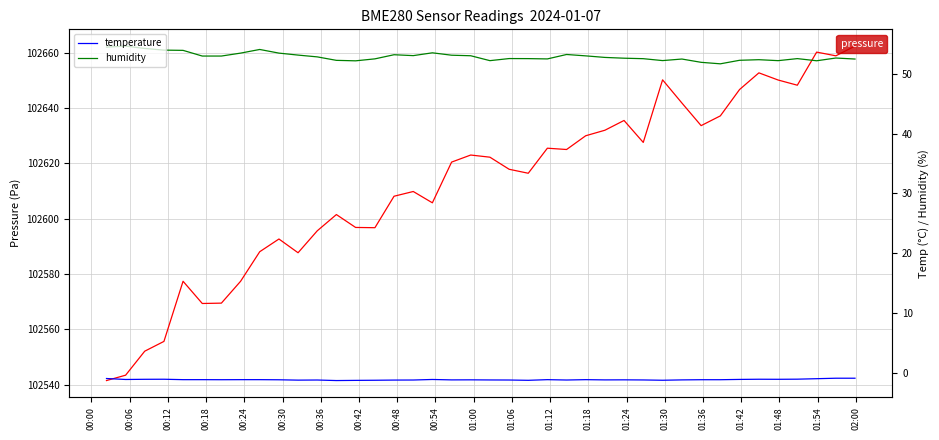

What is the lowest value of the pressure series?

102541.5